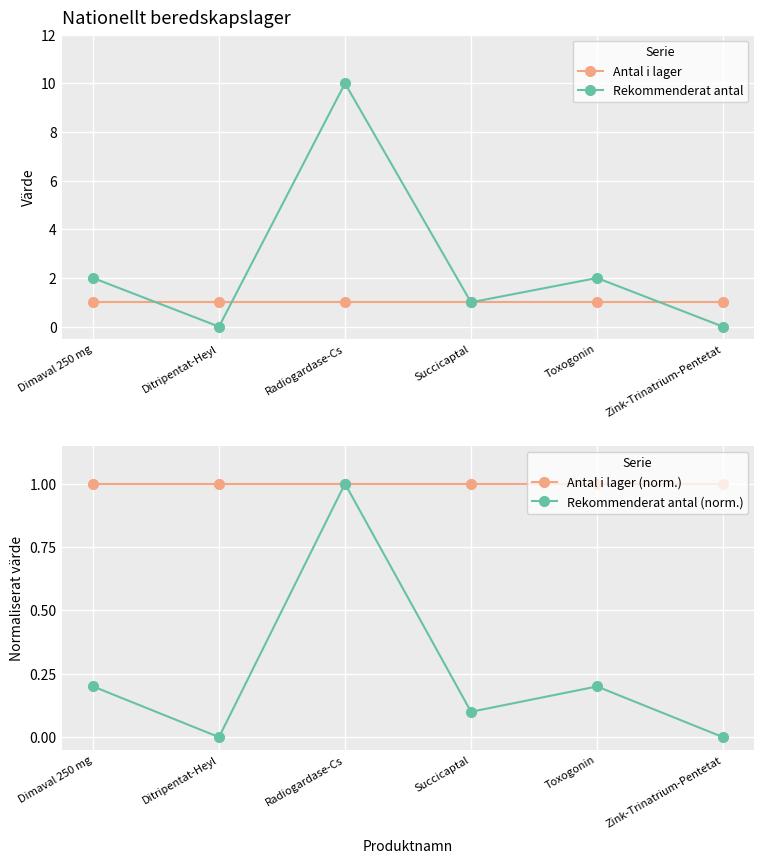

Is it true that Antal i lager equals 0.5 at Dimaval 250 mg?

False